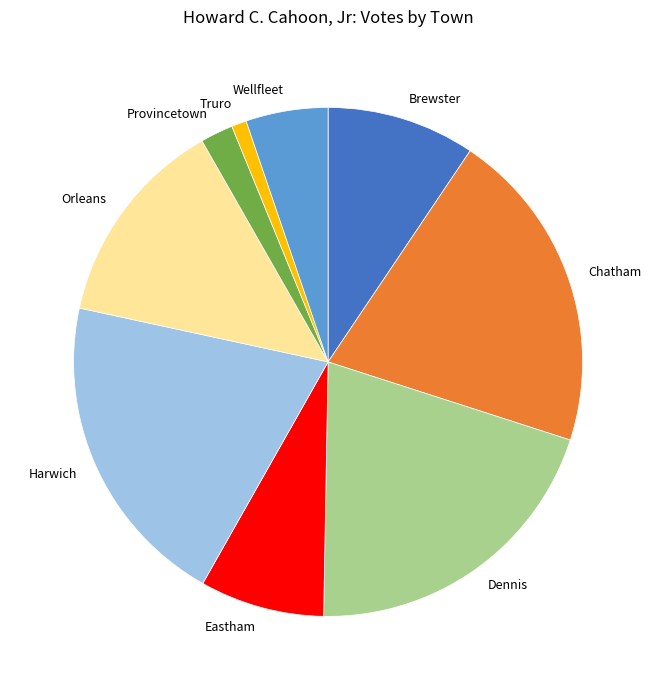

Is there a majority slice in this chart?

No